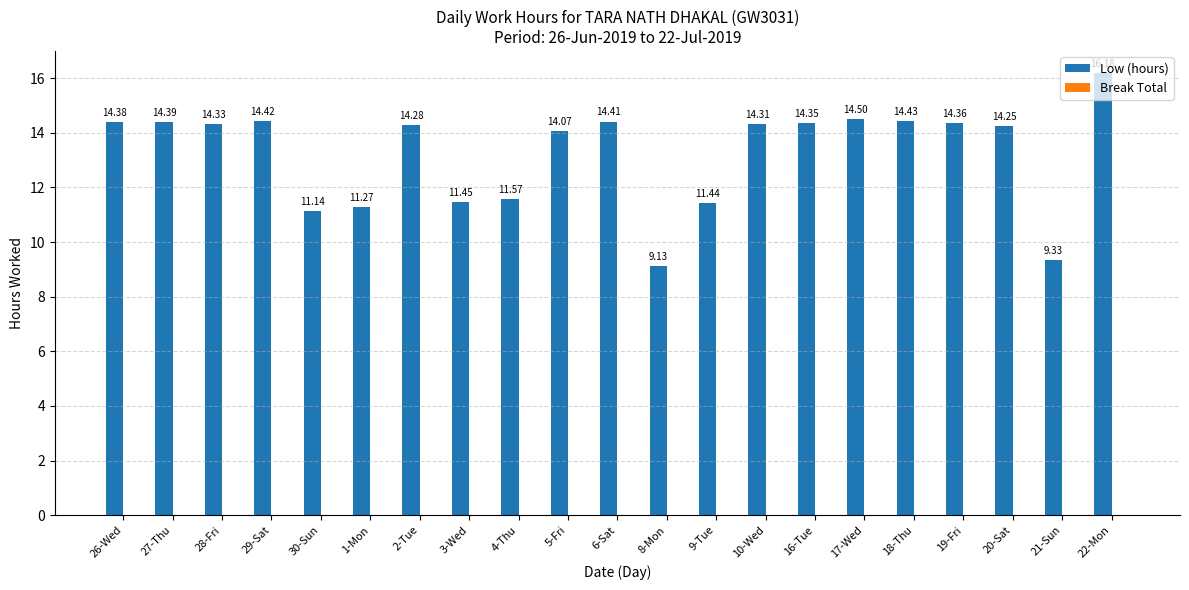

What is the sum of all values?

278.0